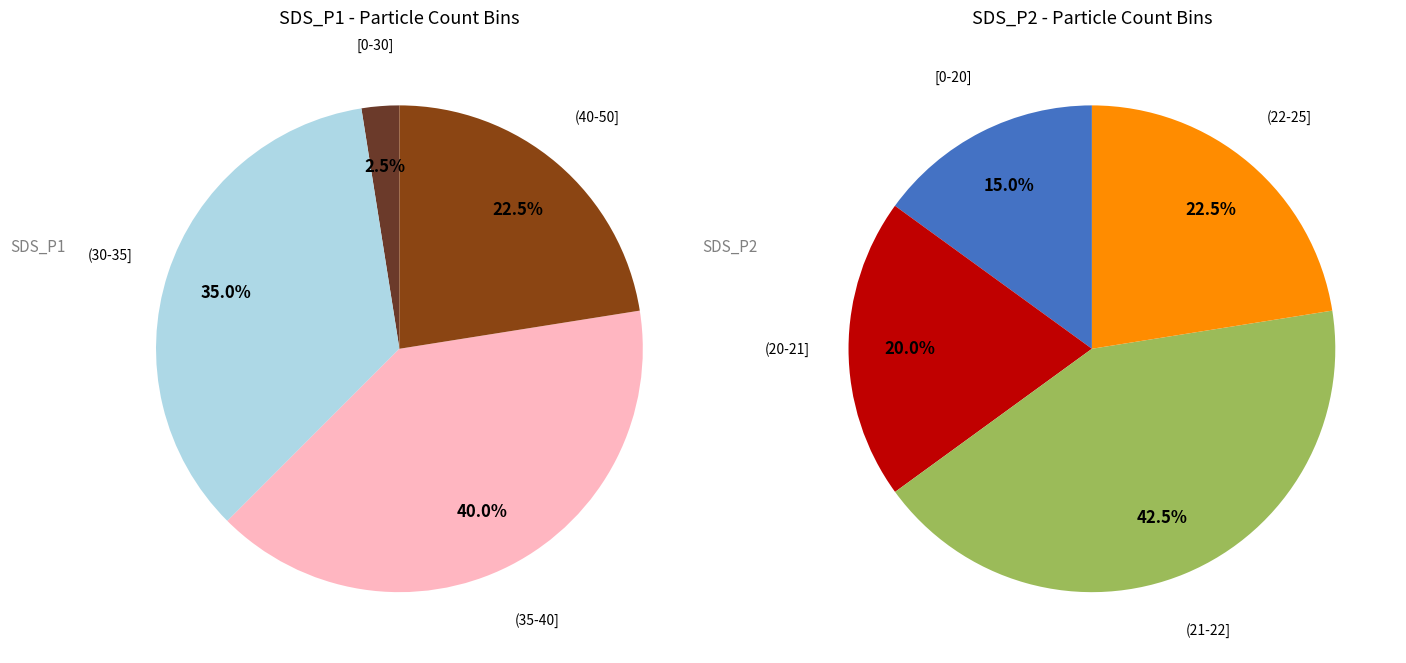

True or false: 2 accounts for 1% of the total.

False